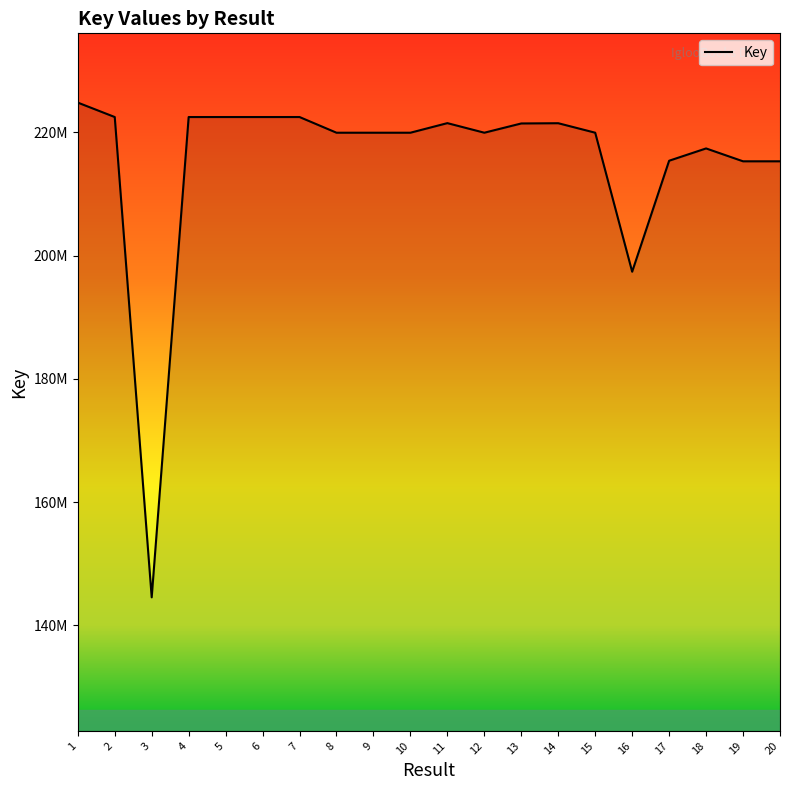

How many values exceed 219949537?

9